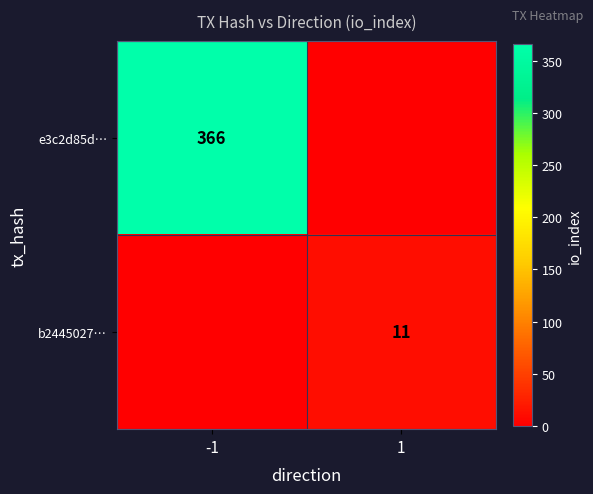

The value of e3c2d85d… at -1 is 578. True or false?

False